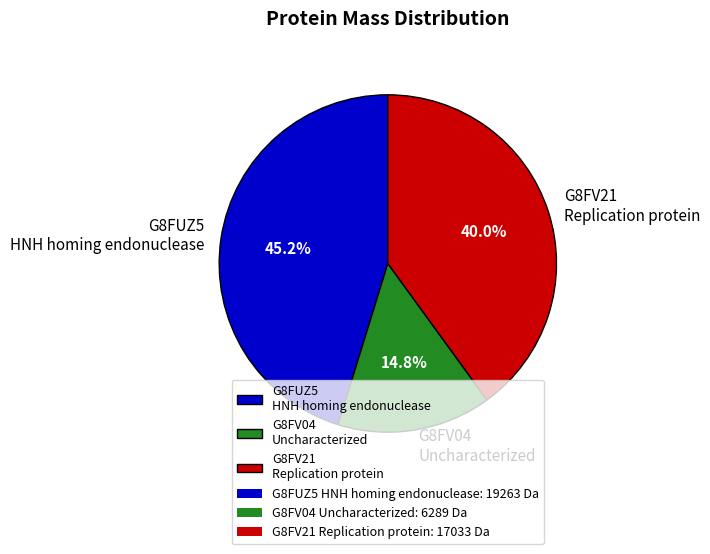

Combined, what portion of the pie is G8FV21 Replication protein and G8FUZ5 HNH homing endonuclease?

85.2%